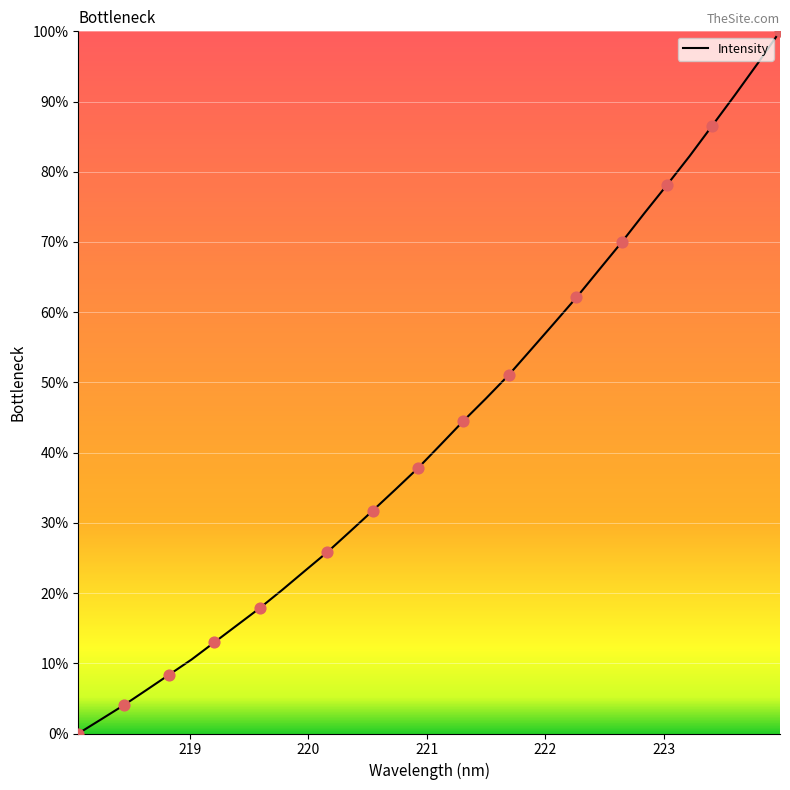

What is the greatest value displayed?

100.0